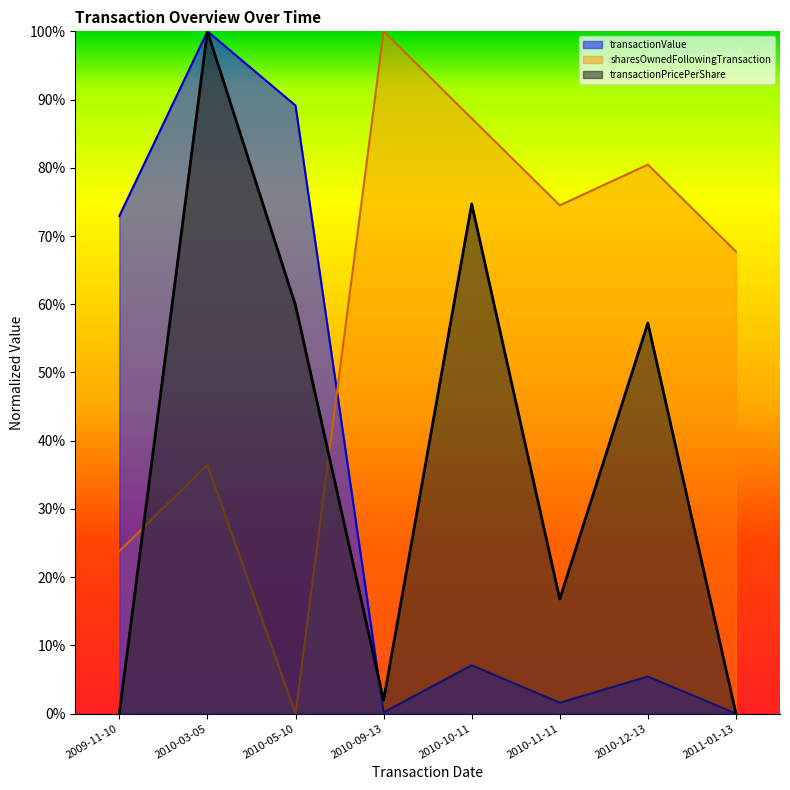

What is the total value across all series at 2010-05-10?

1.5